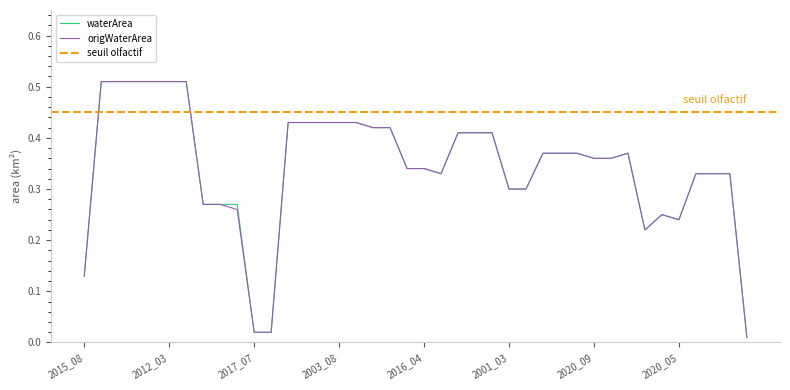

What is the value of the origWaterArea point at the 8th from the left?

0.3